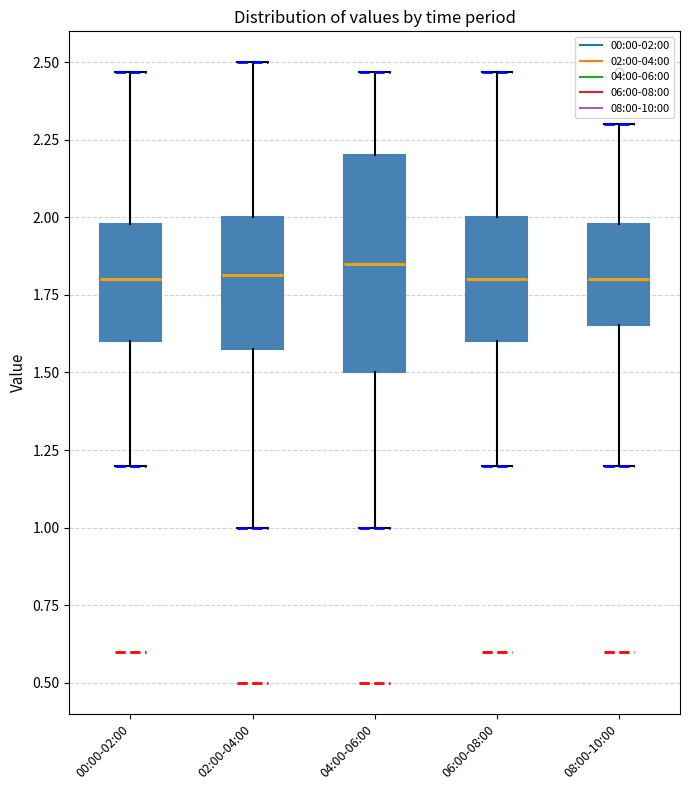

Where does the lower whisker of the box for 00:00-02:00 end on the y-axis? The values are not printed on the chart, so give them approximately, as read against the axis.

1.20